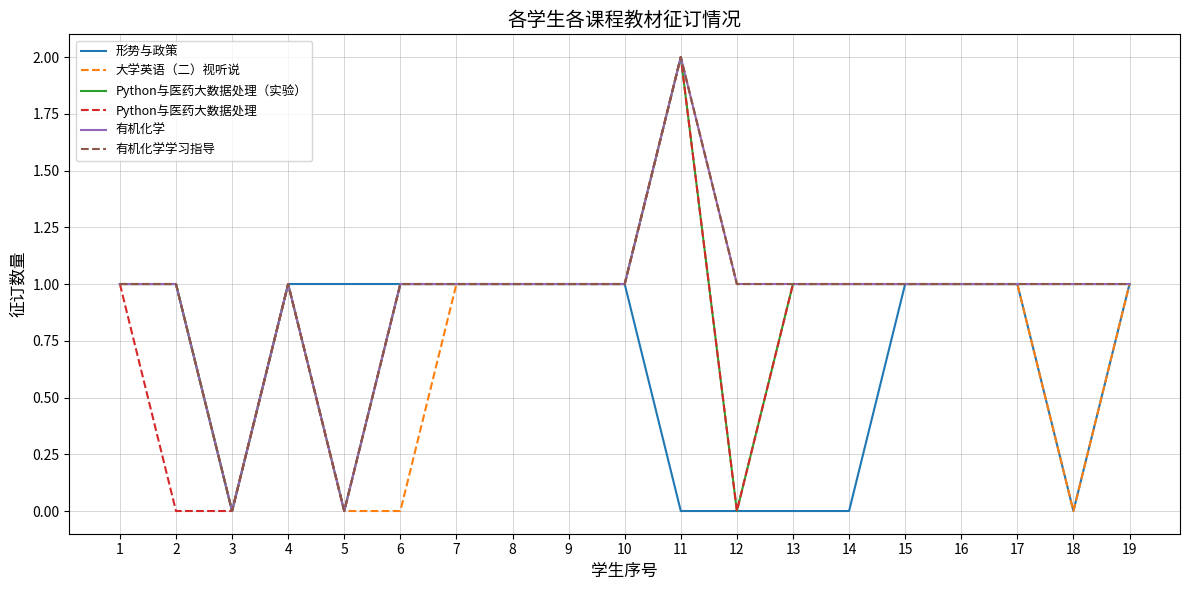

Does the chart display data point markers on the line(s)?

No